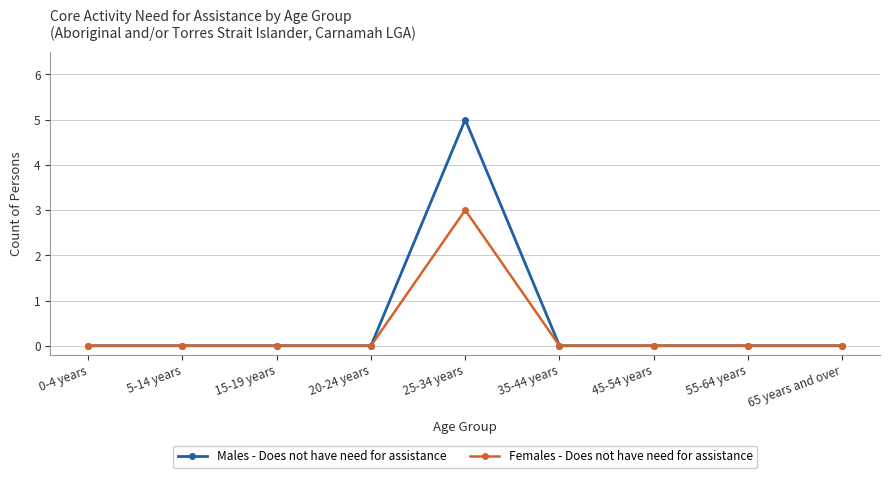

What is the maximum value for Females - Does not have need for assistance?

3